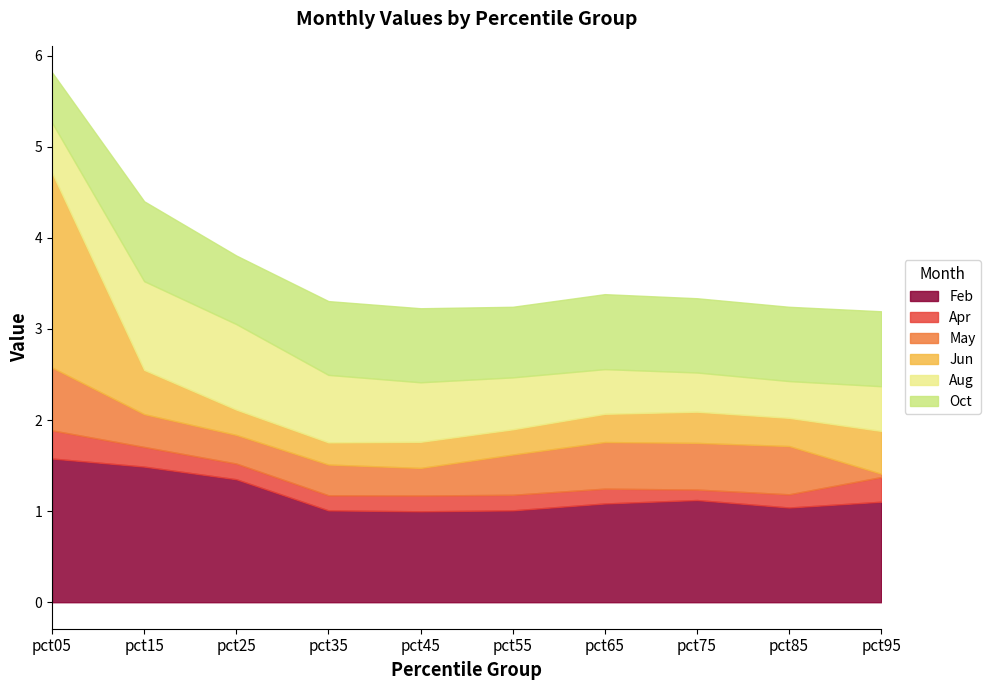

What is the value of the Aug point at the 10th from the left?

0.5